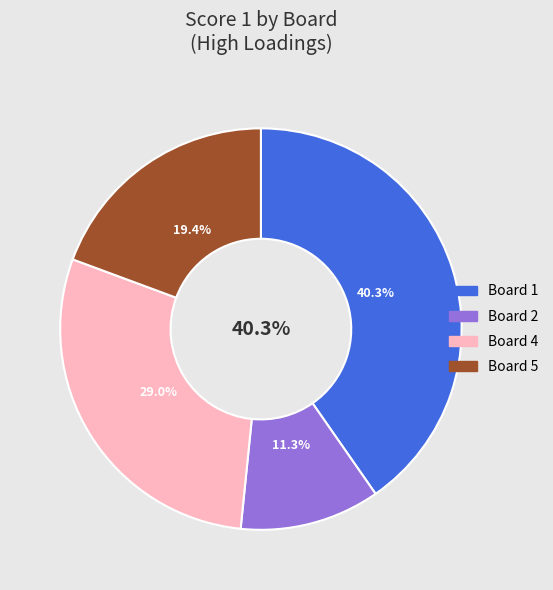

What is the total percentage of Board 3 and Board 2?

11.3%